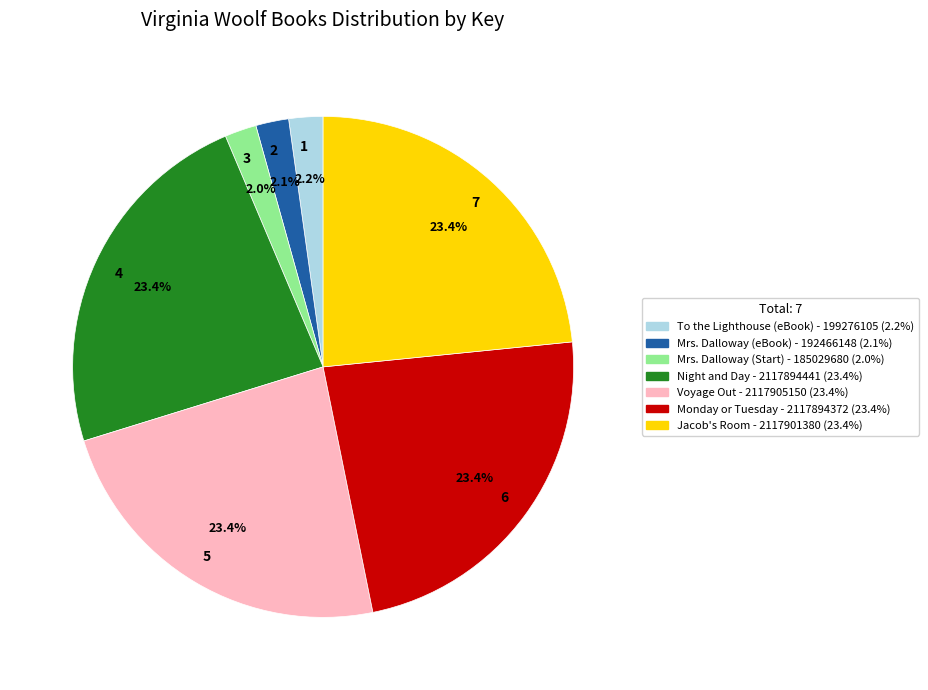

Do 4 and 3 together represent more than half of the pie?

No